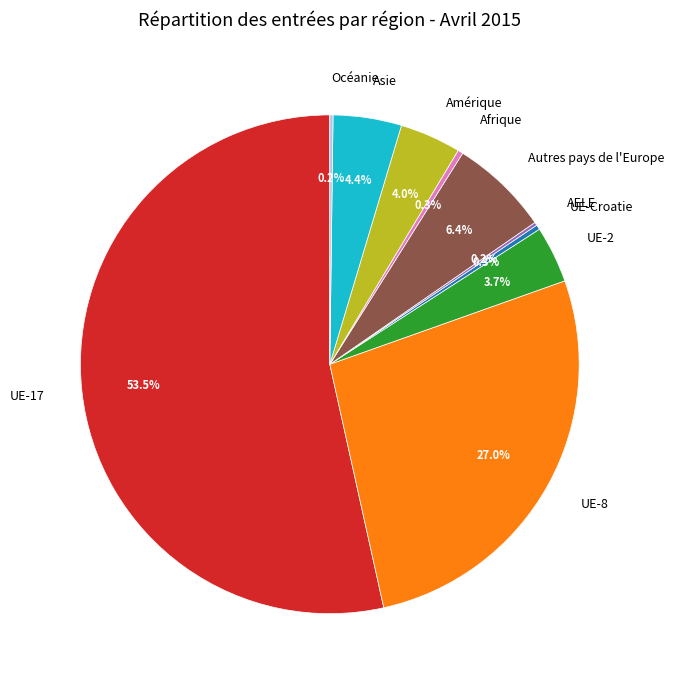

To the nearest percent, what is the difference between the largest and smallest slice percentages?

53%